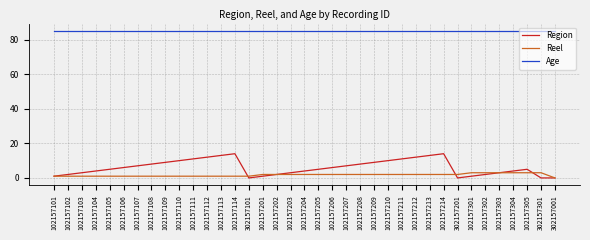

Rank the series by their maximum value, from highest to lowest.

Age, Region, Reel